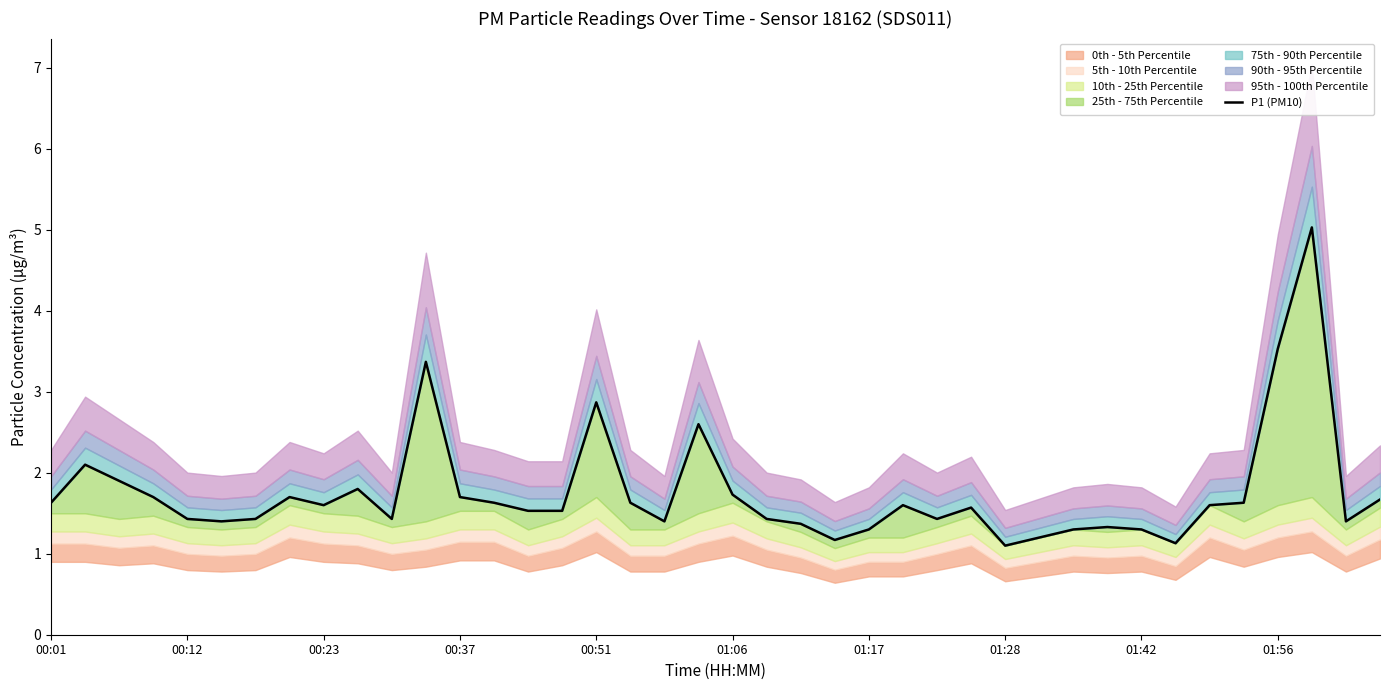

What position from the right is 15?

25